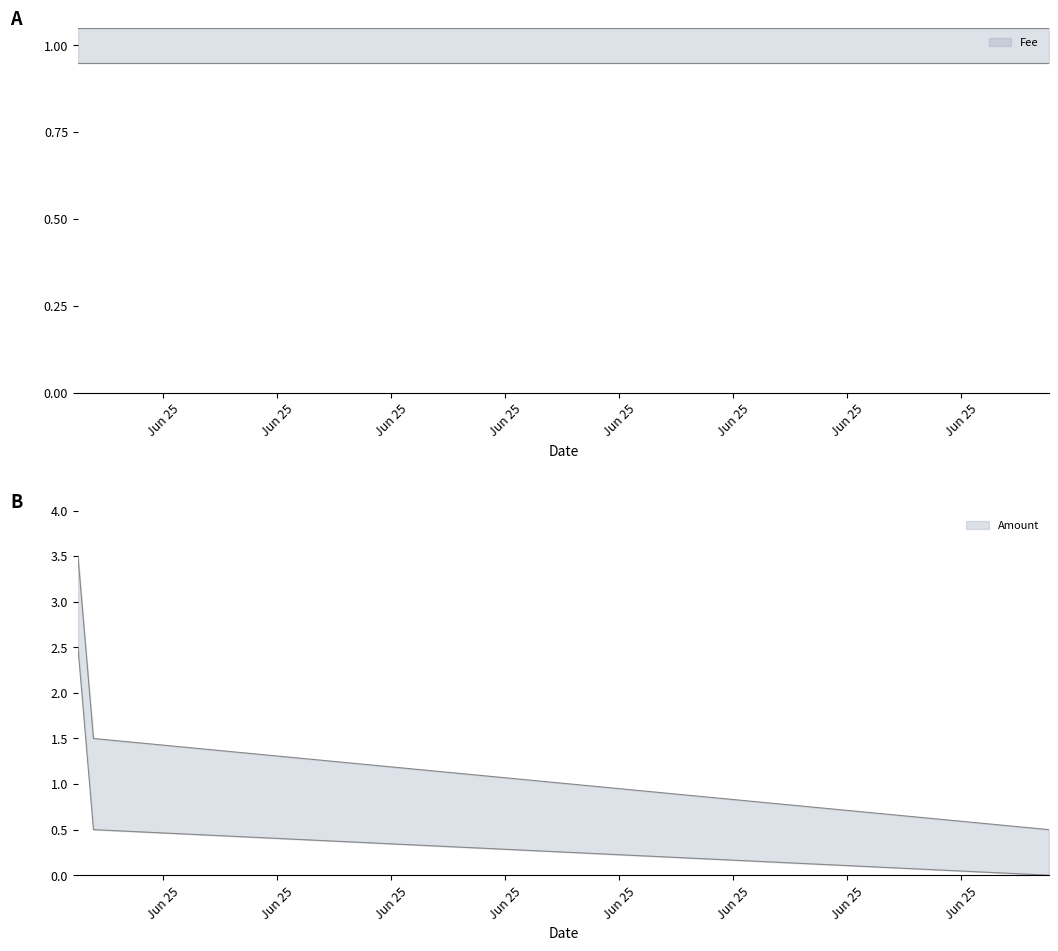

What is the sum of the values at 2017-06-25 15:32:41 and 2017-06-24 22:29:59?

4.0